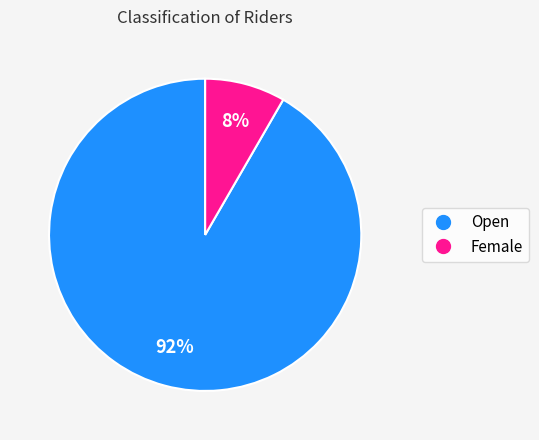

What is the smallest slice in the pie chart?

Female